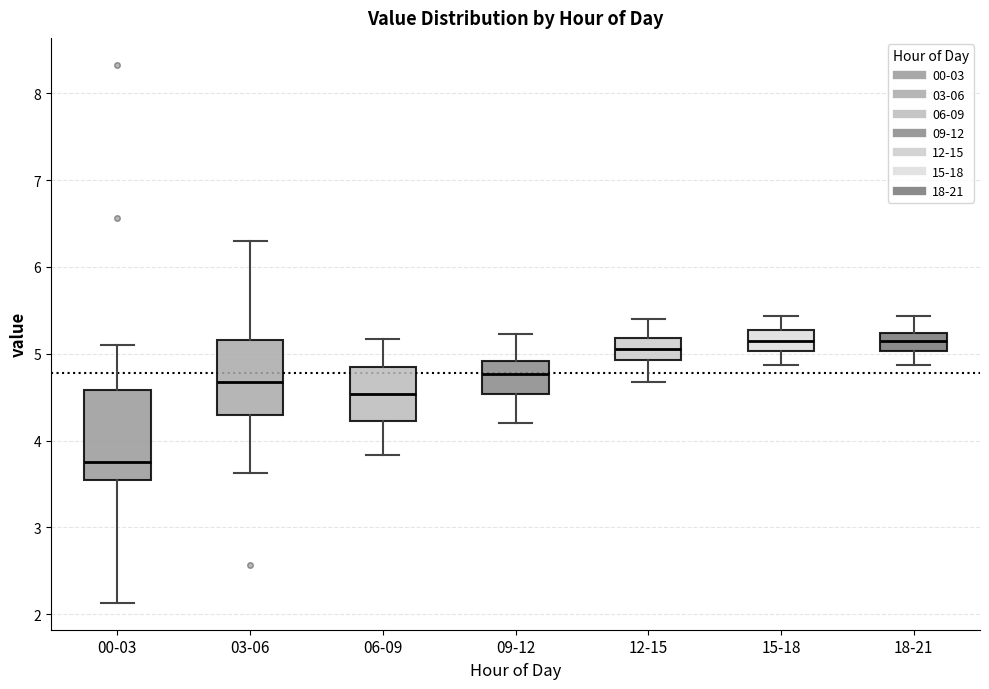

Reading left to right, transcribe this box plot: for each box, give where its median line is, the range the box spans, and where its two whiskers end, as read against the y-axis. The values are not printed on the chart, so give them approximately, as read against the axis.

00-03: median 3.8, box 3.5 to 4.6, whiskers 2.1 to 5.1
03-06: median 4.7, box 4.3 to 5.2, whiskers 3.6 to 6.3
06-09: median 4.5, box 4.2 to 4.8, whiskers 3.8 to 5.2
09-12: median 4.8, box 4.5 to 4.9, whiskers 4.2 to 5.2
12-15: median 5.1, box 4.9 to 5.2, whiskers 4.7 to 5.4
15-18: median 5.2, box 5.0 to 5.3, whiskers 4.9 to 5.4
18-21: median 5.2 (inside the box), box 5.0 to 5.2, whiskers 4.9 to 5.4